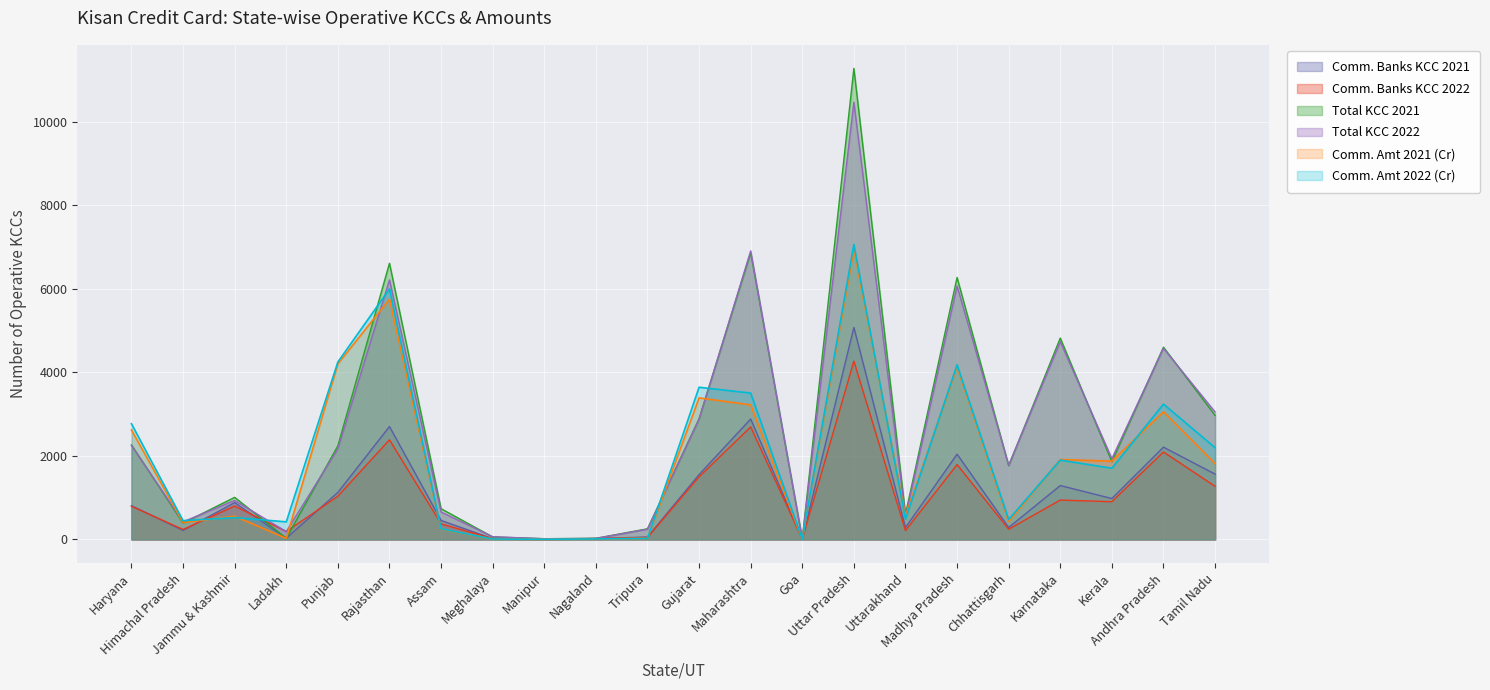

What is the sum of all Total KCC 2021 values?

57619.0